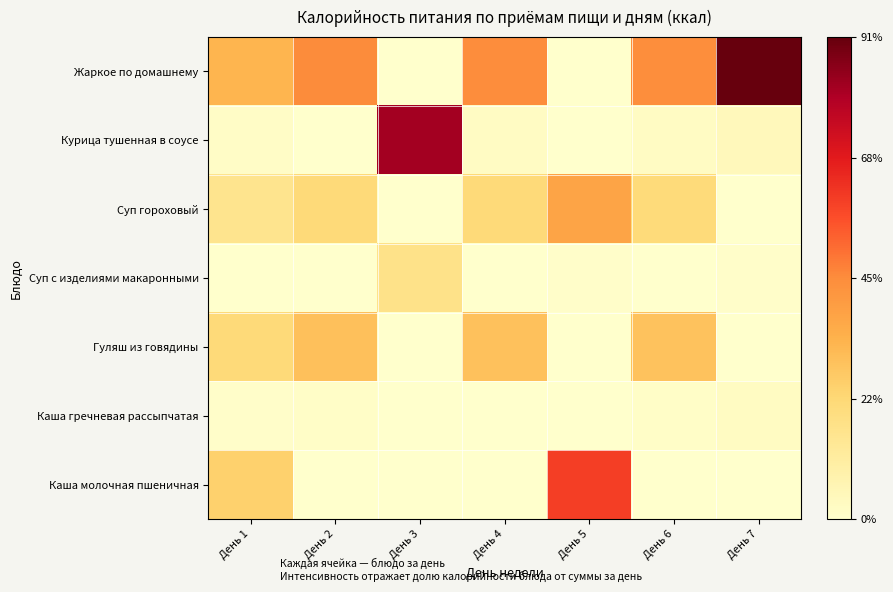

What is the spread (max minus min) of values at День 3?

0.8